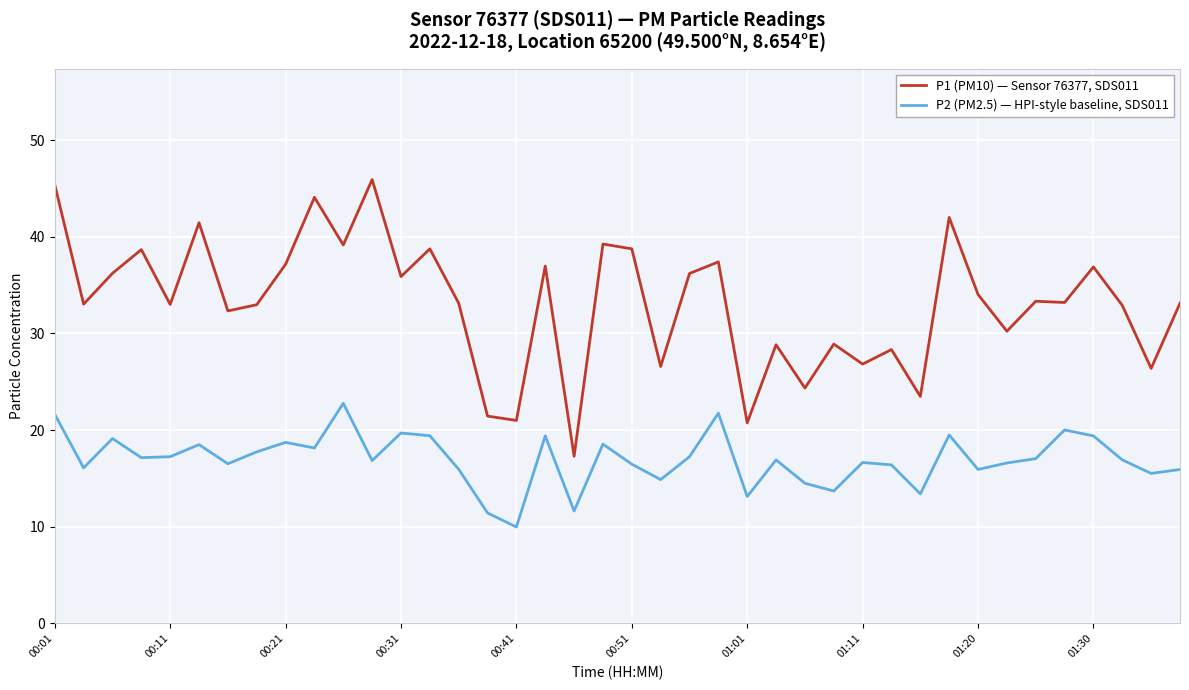

True or false: P2 (PM2.5) — HPI-style baseline, SDS011 and P1 (PM10) — Sensor 76377, SDS011 intersect in this chart.

False